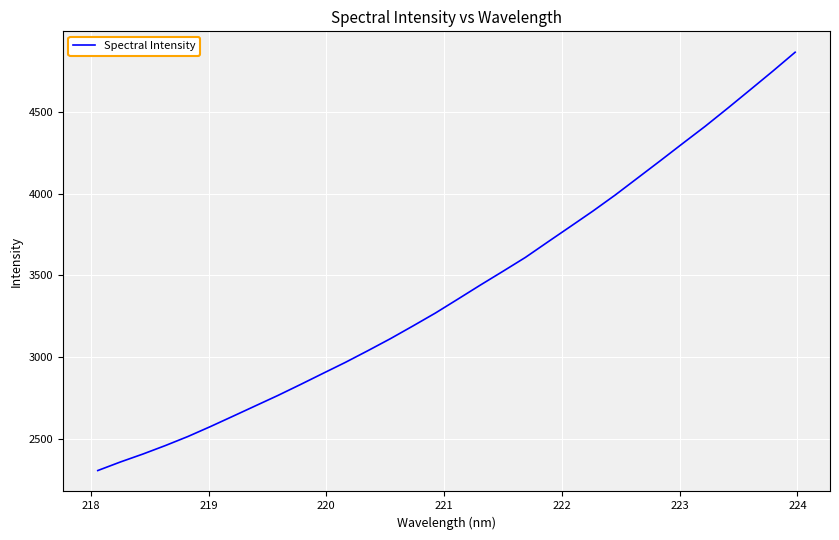

What is the minimum value shown in the chart?

2303.9